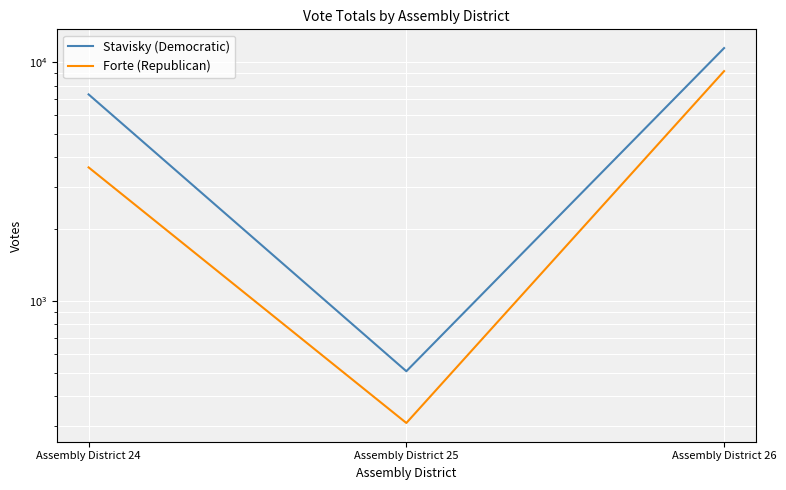

Which category has the highest value across all series?

Assembly District 26